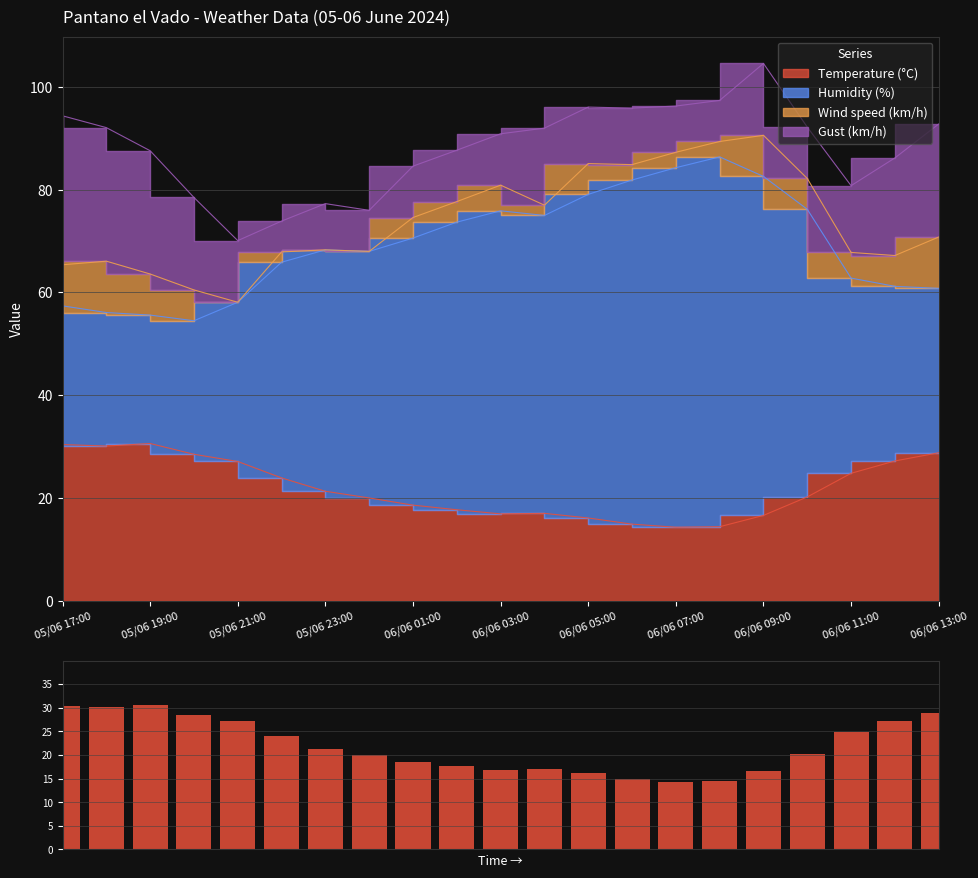

What is the value of the 7th bar from the left?

21.3